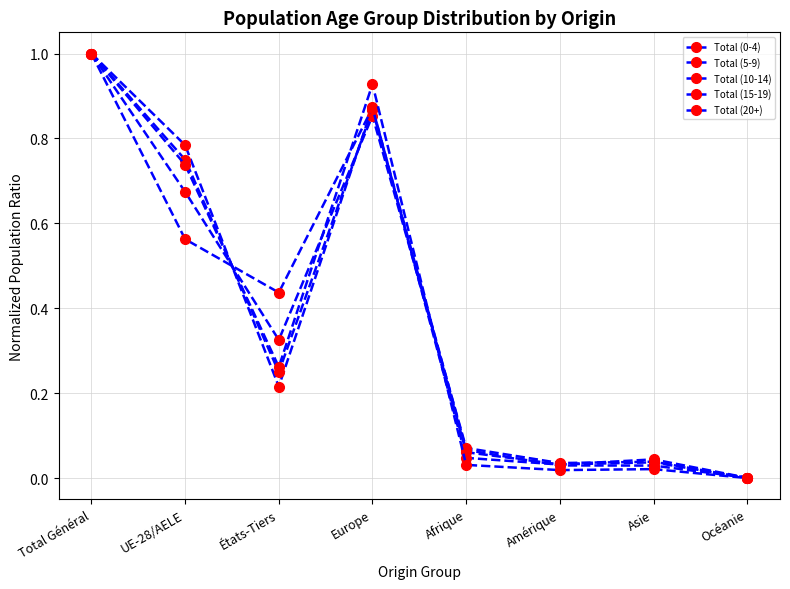

Count the number of categories in the chart.

8